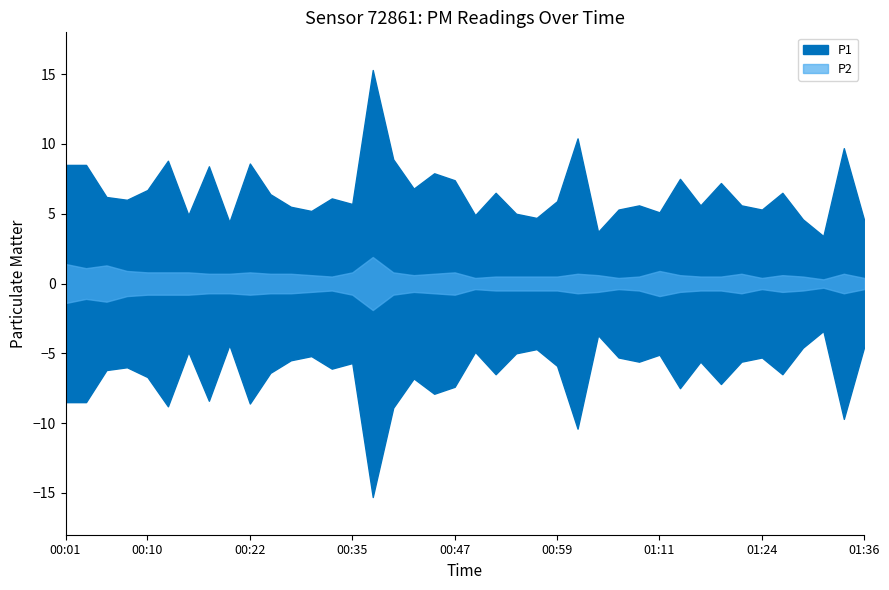

What is the label of the 17th point from the left?

00:40